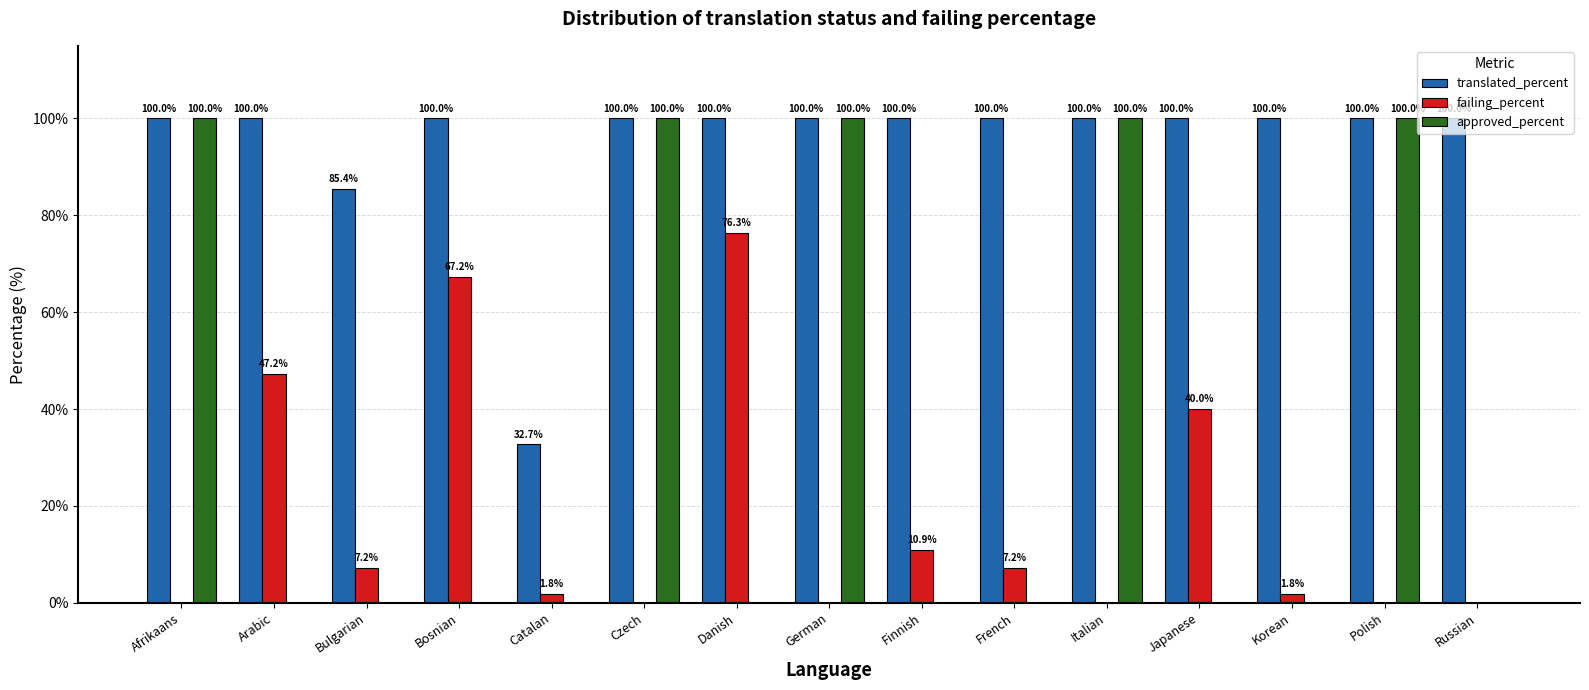

Is it true that failing_percent equals 0.0 at Russian?

True